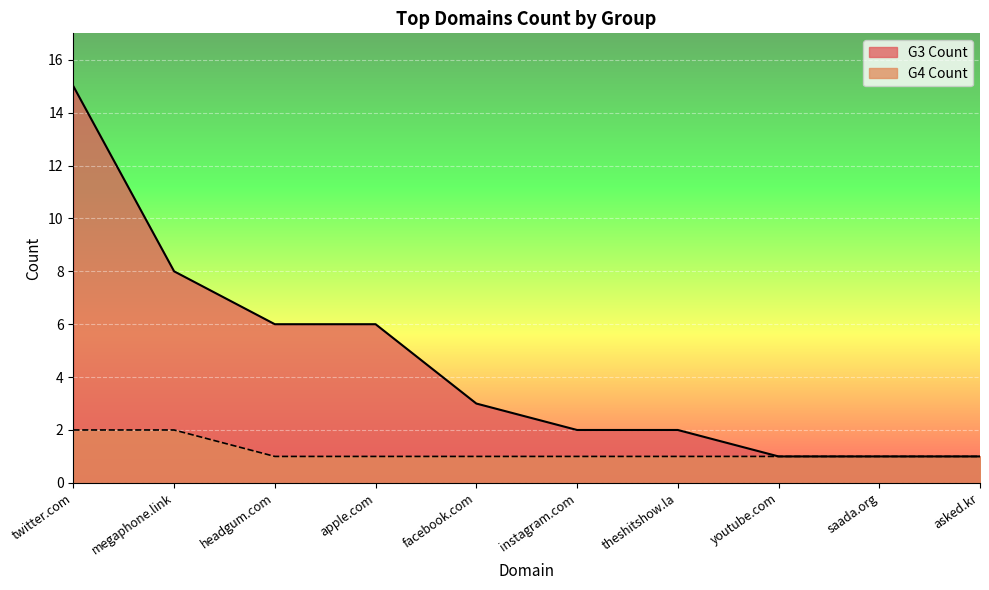

Which category has the highest value in the G4 Count series?

twitter.com